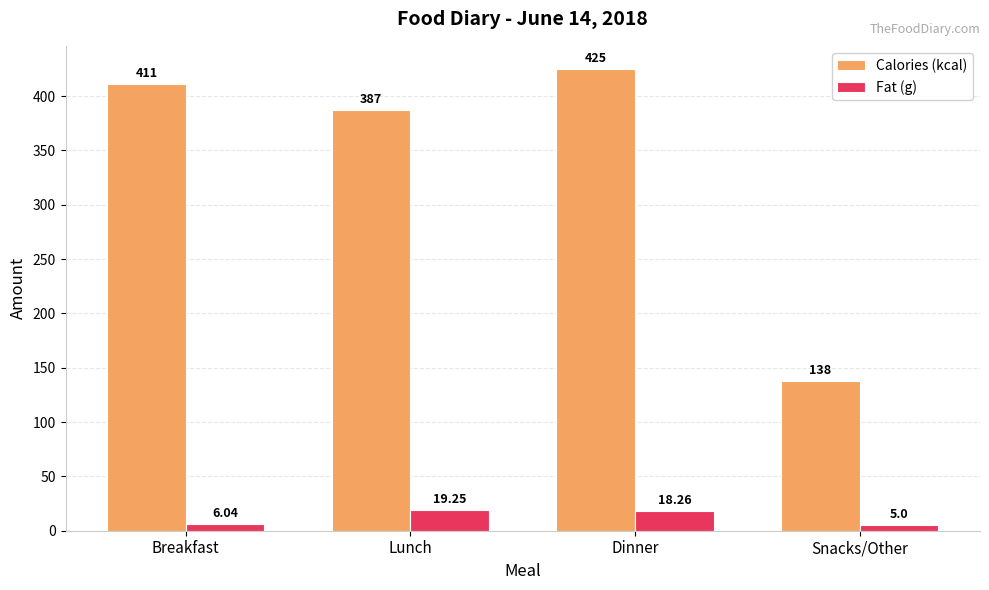

What is the difference between the Calories (kcal) values at Dinner and Snacks/Other?

287.0